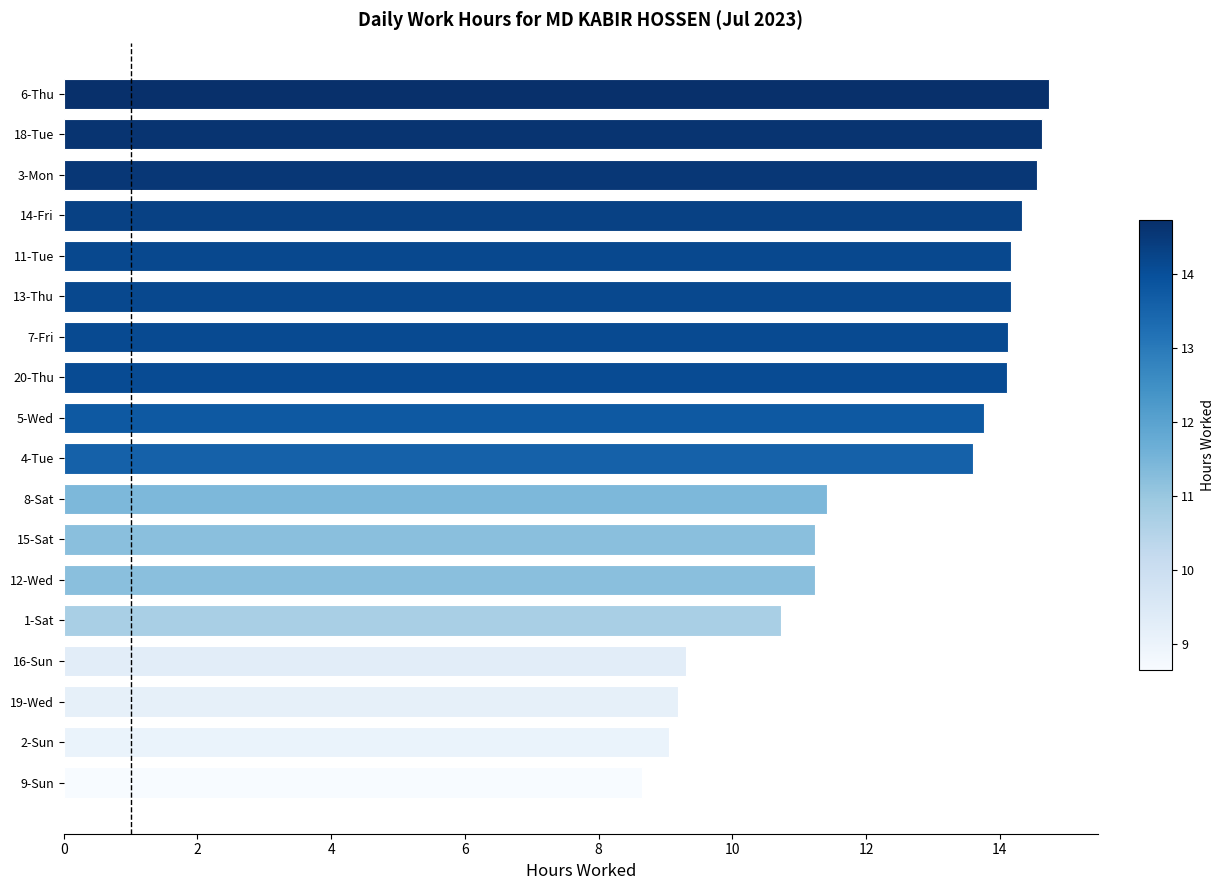

What is the maximum value shown in the chart?

14.7